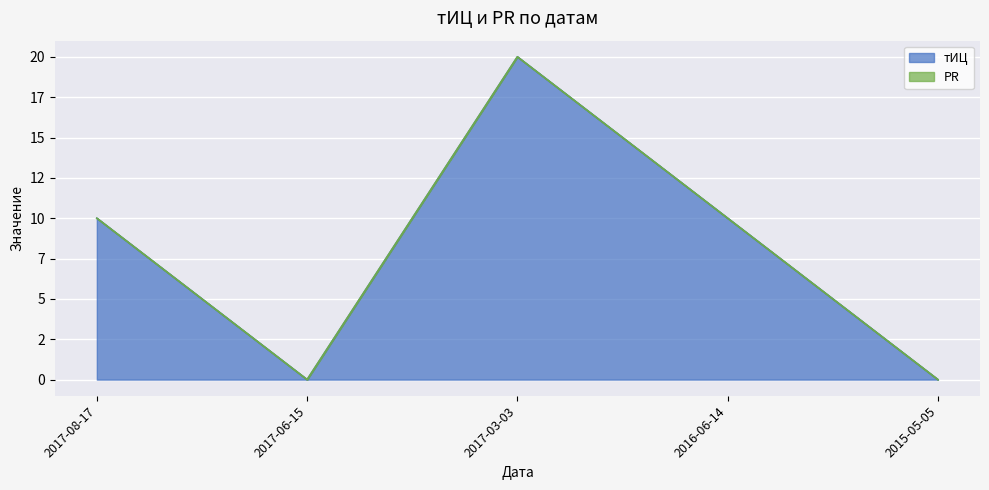

What is the label of the 5th point from the left?

2015-05-05